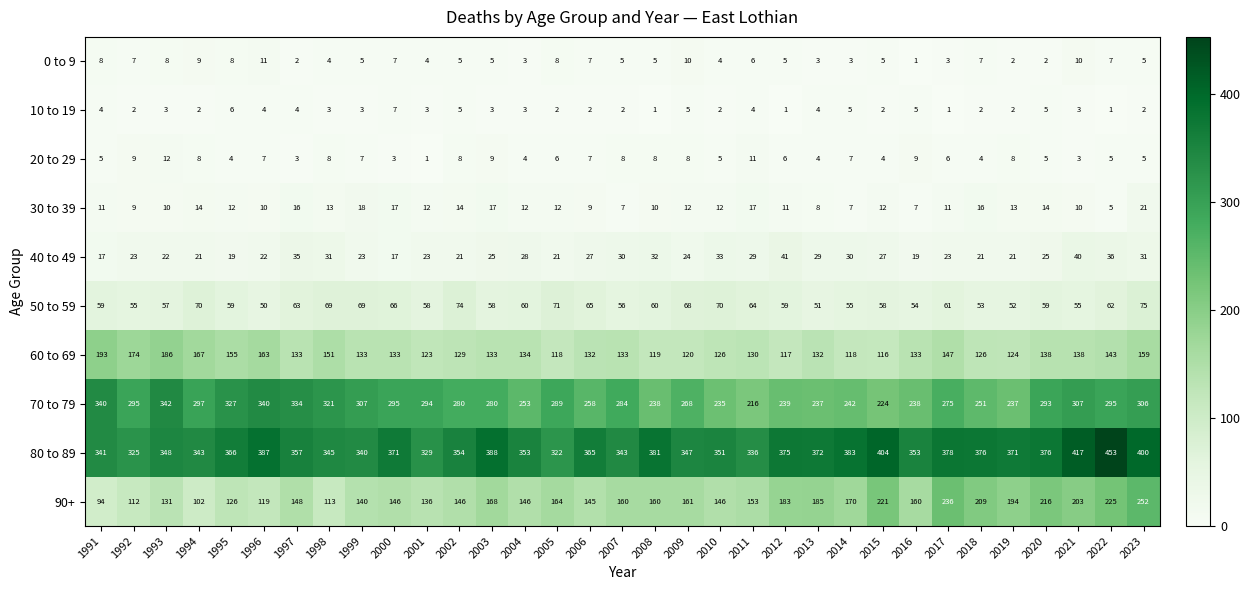

How many categories are shown in the chart?

33